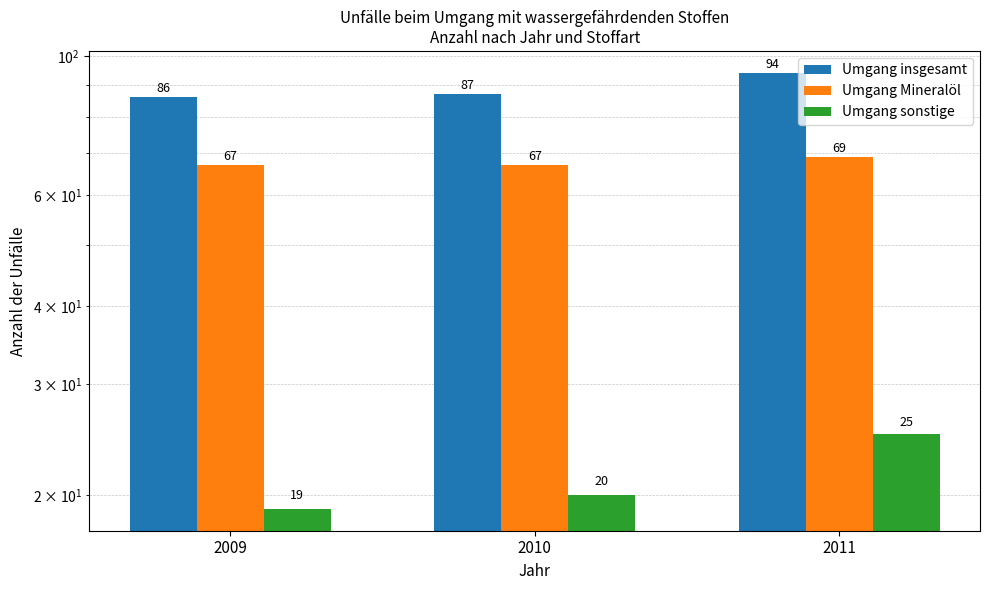

List the series in order of their peak value, lowest first.

Umgang sonstige, Umgang Mineralöl, Umgang insgesamt